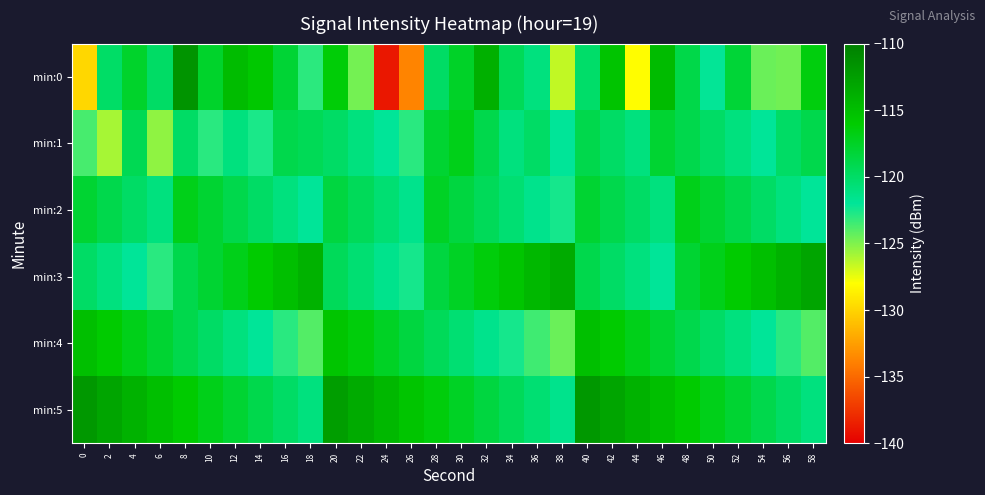

Which series has the largest total across all categories?

min:5